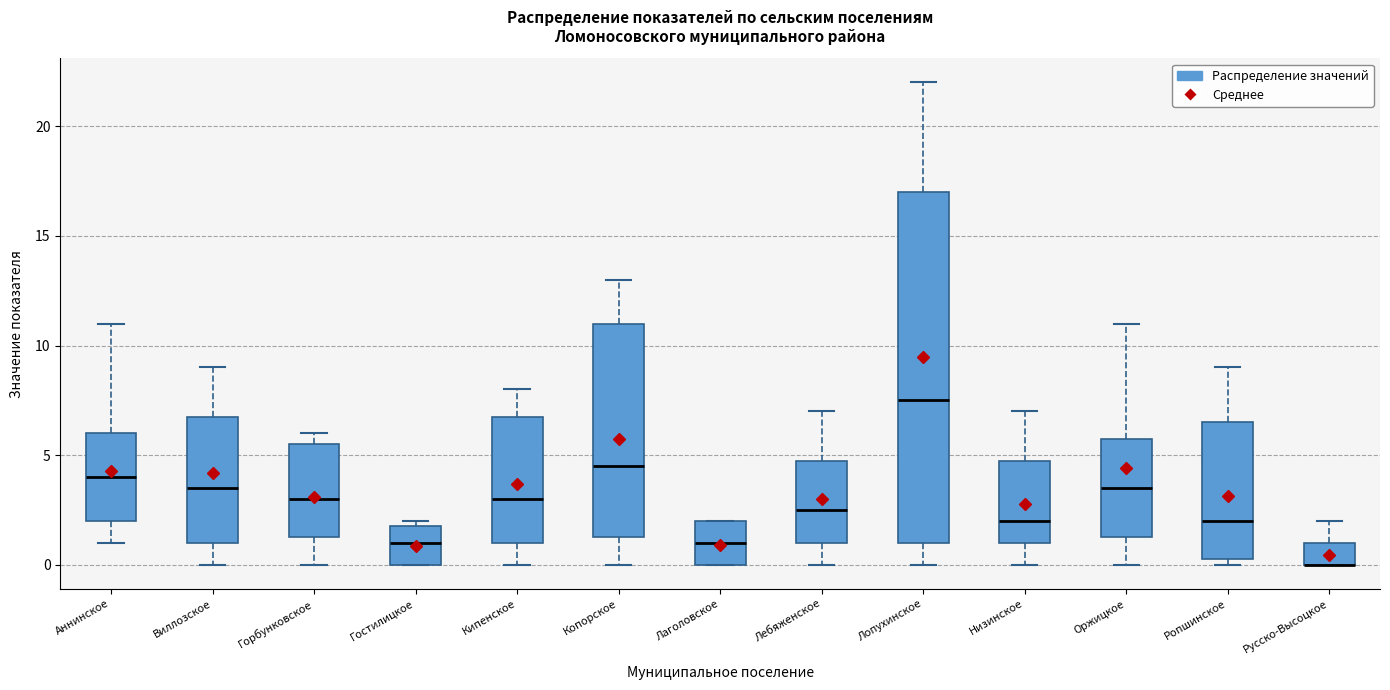

Reading left to right, read every box against the y-axis: the position of its median line, the range the box covers, and the ends of its whiskers. The values are not printed on the chart, so give them approximately, as read against the axis.

Аннинское: median 4.0, box 2.0 to 6.0, whiskers 1.0 to 11.0
Виллозское: median 3.5, box 1.0 to 7.0, whiskers 0.0 to 9.0
Горбунковское: median 3.0, box 1.5 to 5.5, whiskers 0.0 to 6.0
Гостилицкое: median 1.0, box 0.0 to 2.0, whiskers 0.0 to 2.0 (just above the box's upper edge)
Кипенское: median 3.0, box 1.0 to 7.0, whiskers 0.0 to 8.0
Копорское: median 4.5, box 1.5 to 11.0, whiskers 0.0 to 13.0
Лаголовское: median 1.0, box 0.0 to 2.0, whiskers 0.0 to 2.0
Лебяженское: median 2.5, box 1.0 to 5.0, whiskers 0.0 to 7.0
Лопухинское: median 7.5, box 1.0 to 17.0, whiskers 0.0 to 22.0
Низинское: median 2.0, box 1.0 to 5.0, whiskers 0.0 to 7.0
Оржицкое: median 3.5, box 1.5 to 6.0, whiskers 0.0 to 11.0
Ропшинское: median 2.0, box 0.5 to 6.5, whiskers 0.0 to 9.0
Русско-Высоцкое: median 0.0 (drawn on the box's lower edge), box 0.0 to 1.0, whiskers 0.0 to 2.0